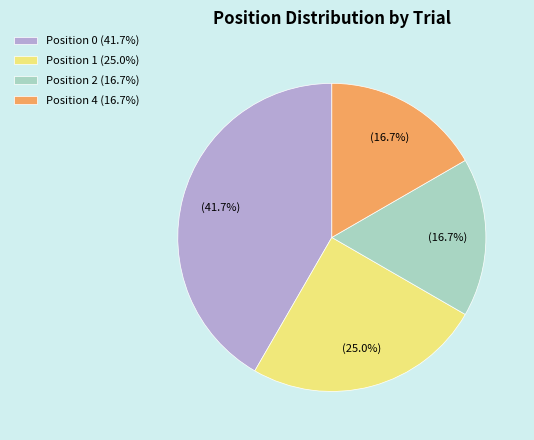

Is there any slice that represents more than half of the pie?

No